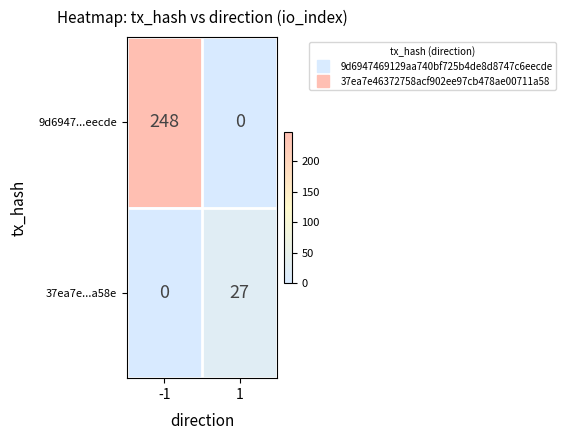

Reading left to right, list all the values displayed in this chart.

9d6947...eecde: 248	0
37ea7e...a58e: 0	27